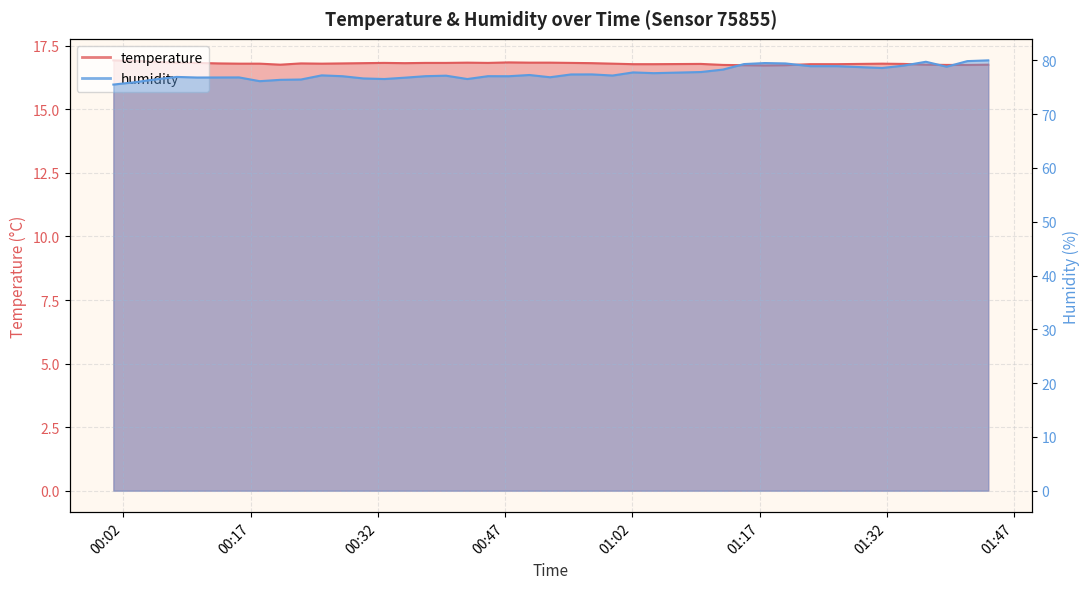

How many interior local valleys does the temperature series have?

5